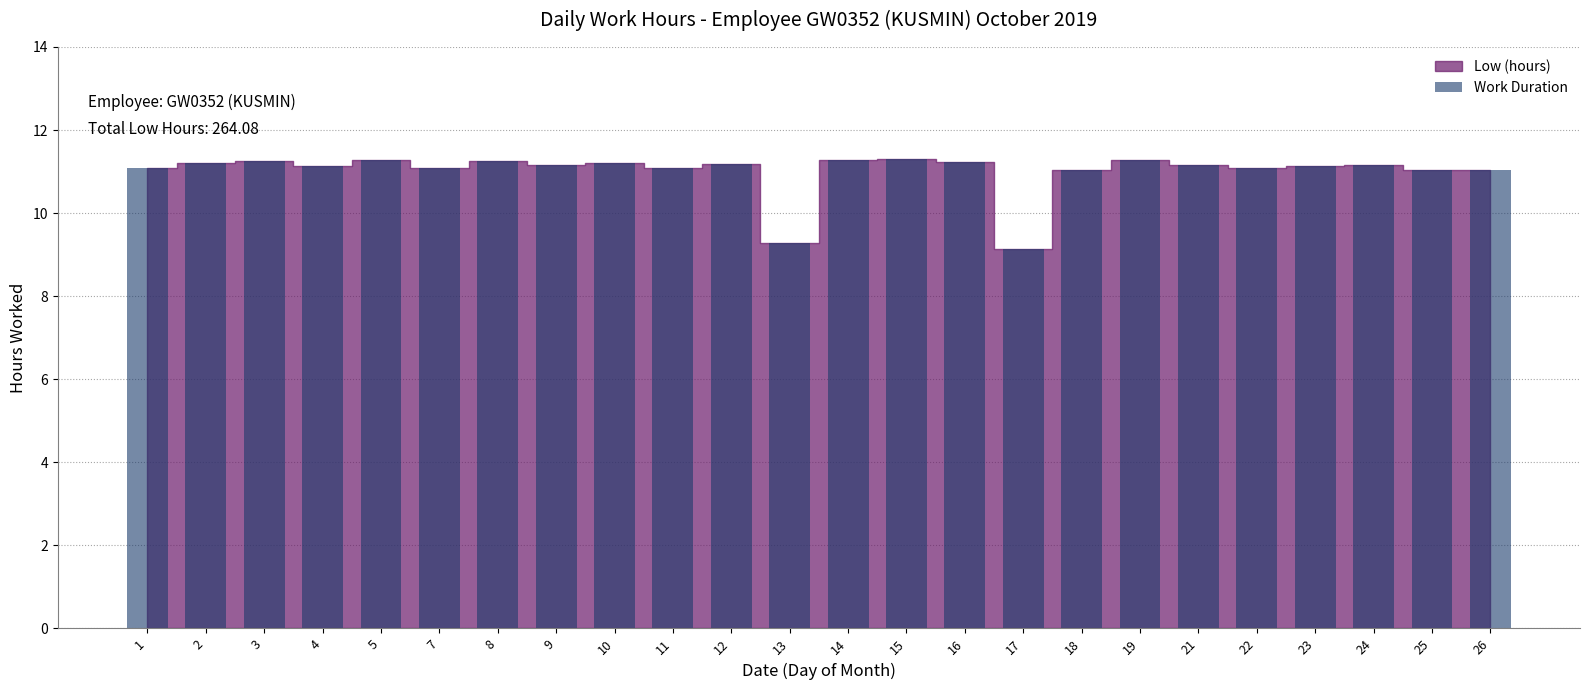

The chart shows a value of 11.2 at 2. True or false?

True